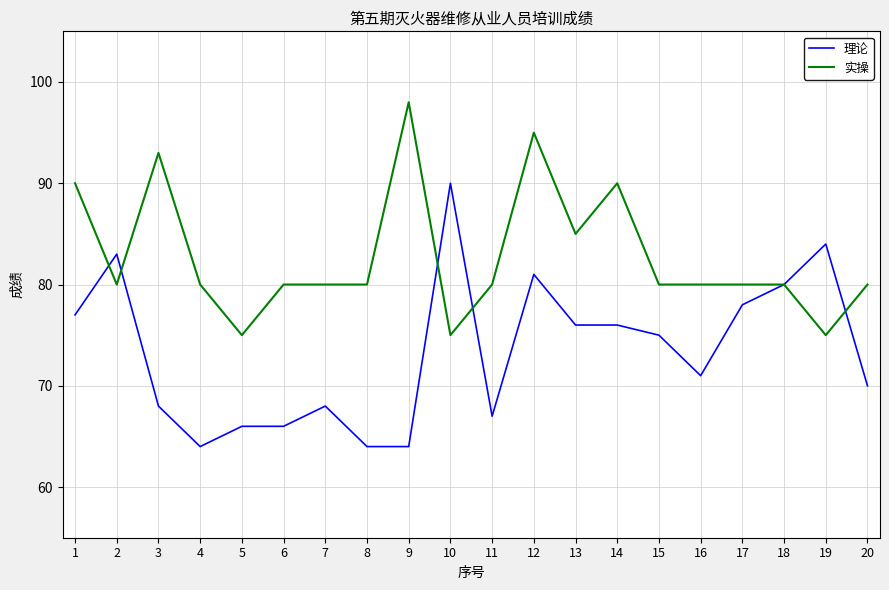

At which label is 理论 closest to 77?

1